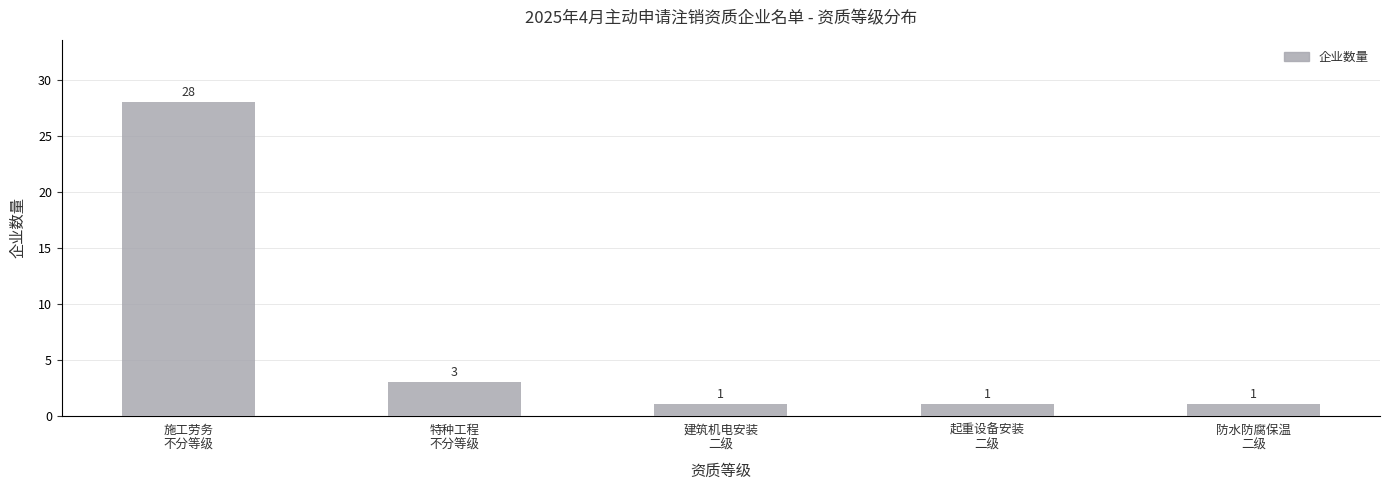

What is the minimum value shown in the chart?

1